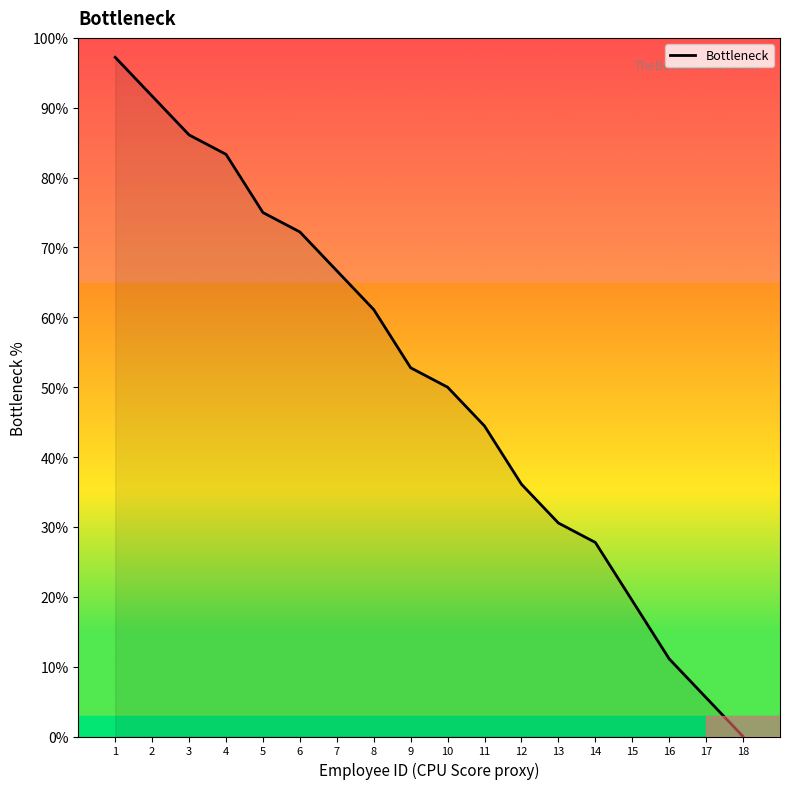

How many values exceed 52?

9